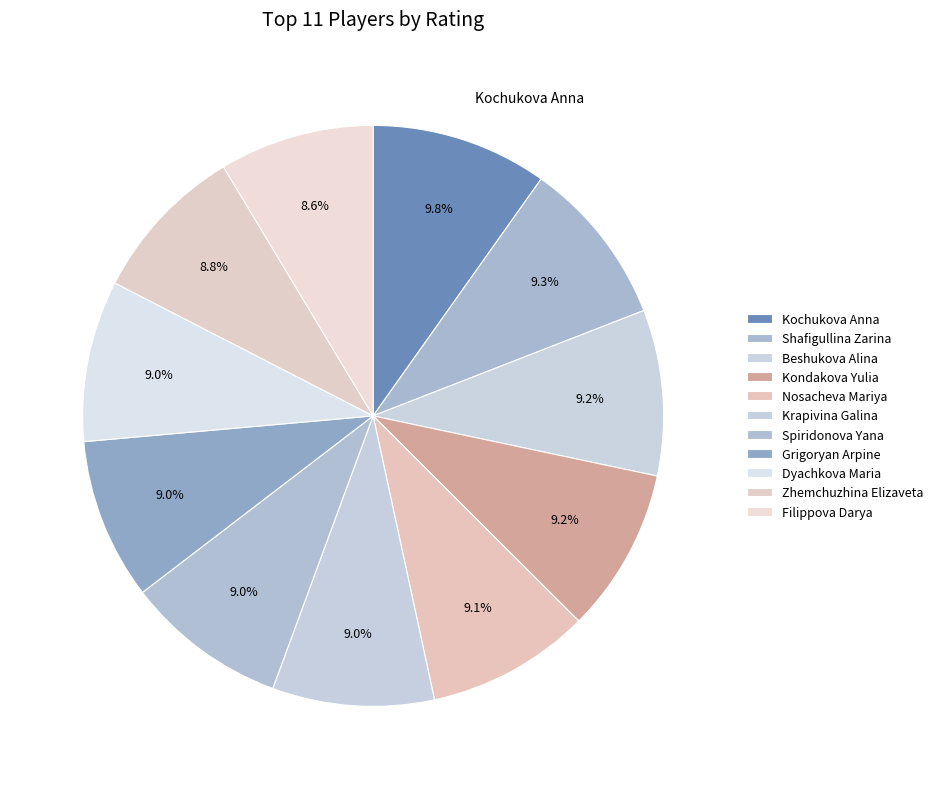

To the nearest percent, what is the combined percentage of Zhemchuzhina Elizaveta and Beshukova Alina?

18%